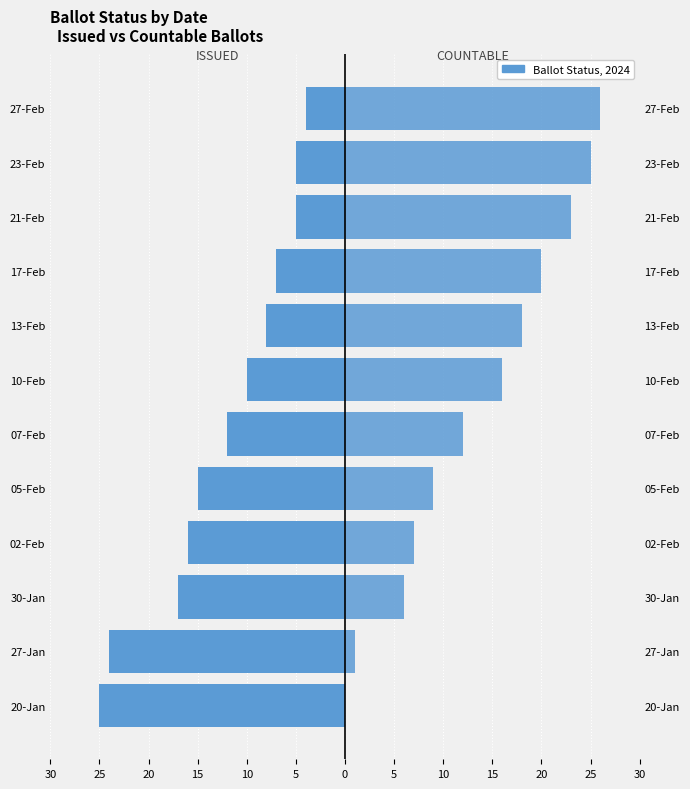

What is the difference between the ISSUED values at 30-Jan and 07-Feb?

5